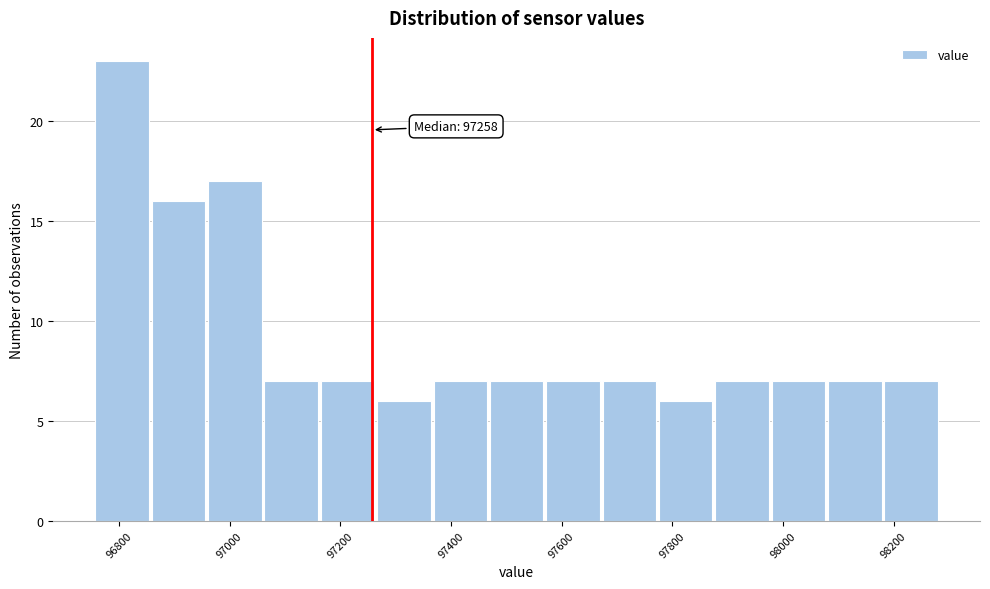

Which range on the x-axis has the tallest bar?

96760 to 96860